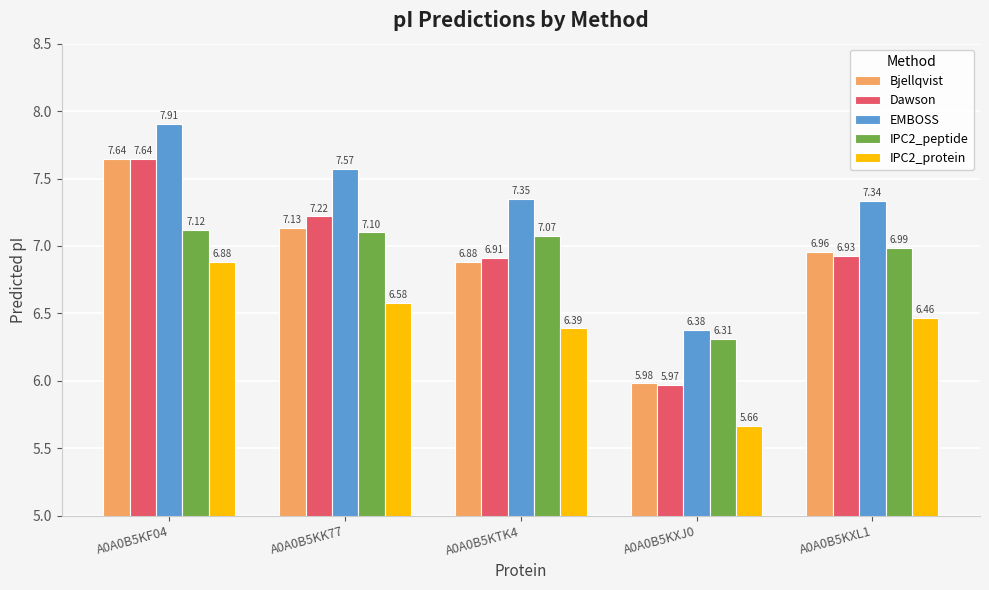

Which series has the widest spread of values?

Dawson